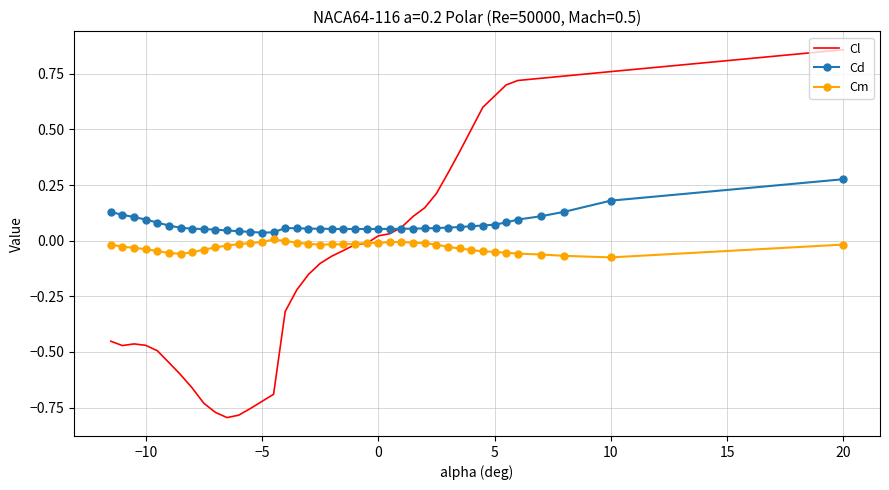

Rank the series by their maximum value, from highest to lowest.

Cl, Cd, Cm